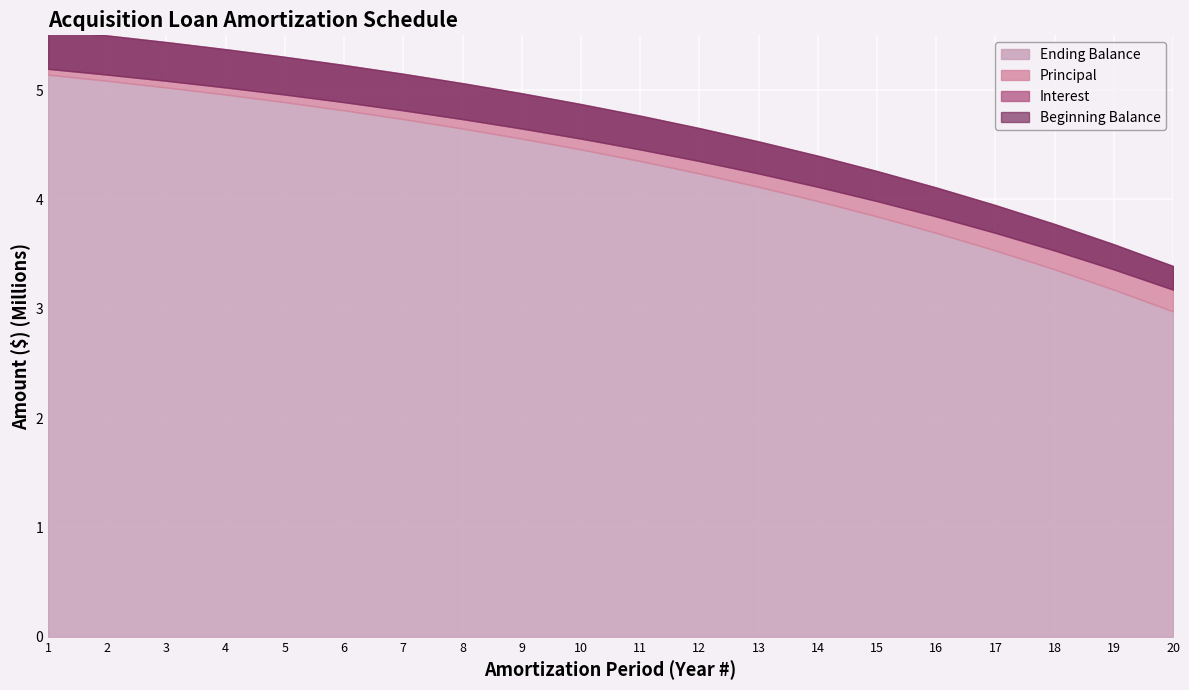

True or false: Beginning Balance and Principal cross at least once.

False